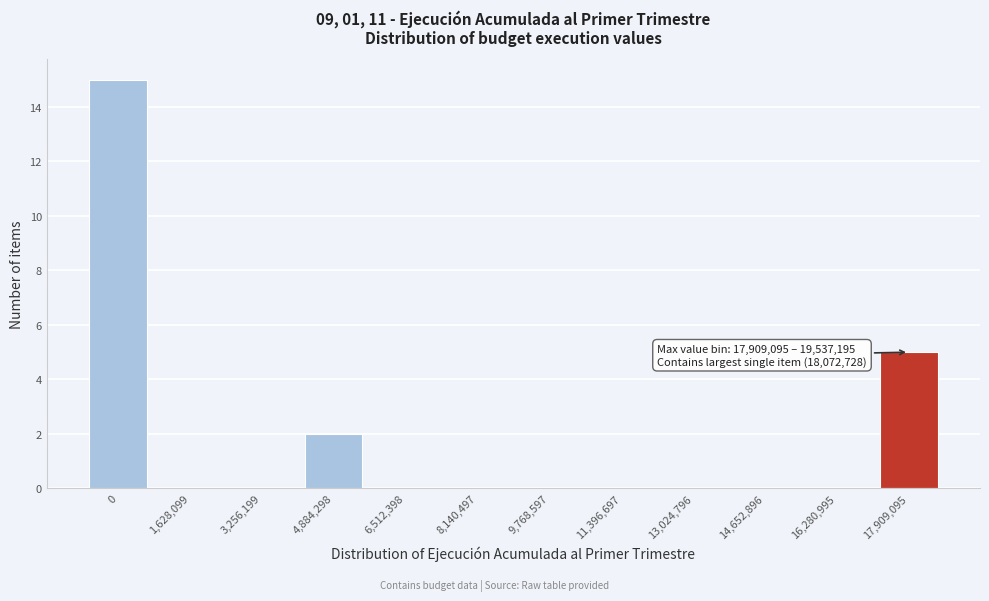

Reading left to right, extract all data points from this chart.

0=15	1,628,099=0	3,256,199=0	4,884,298=2	6,512,398=0	8,140,497=0	9,768,597=0	11,396,697=0	13,024,796=0	14,652,896=0	16,280,995=0	17,909,095=5